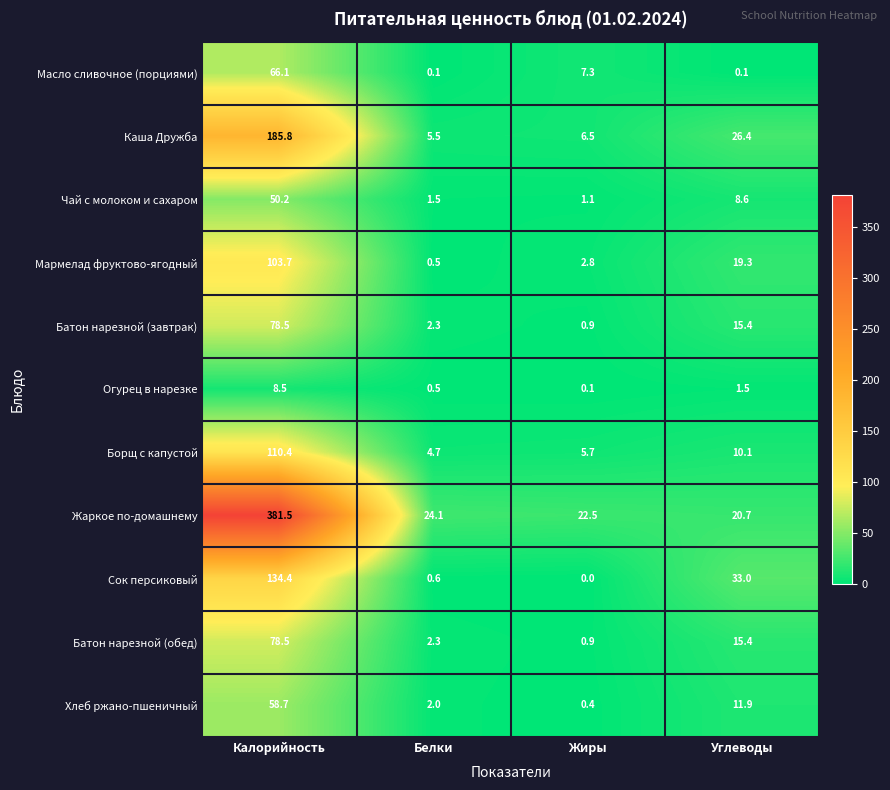

Which series has the largest total across all categories?

Жаркое по-домашнему